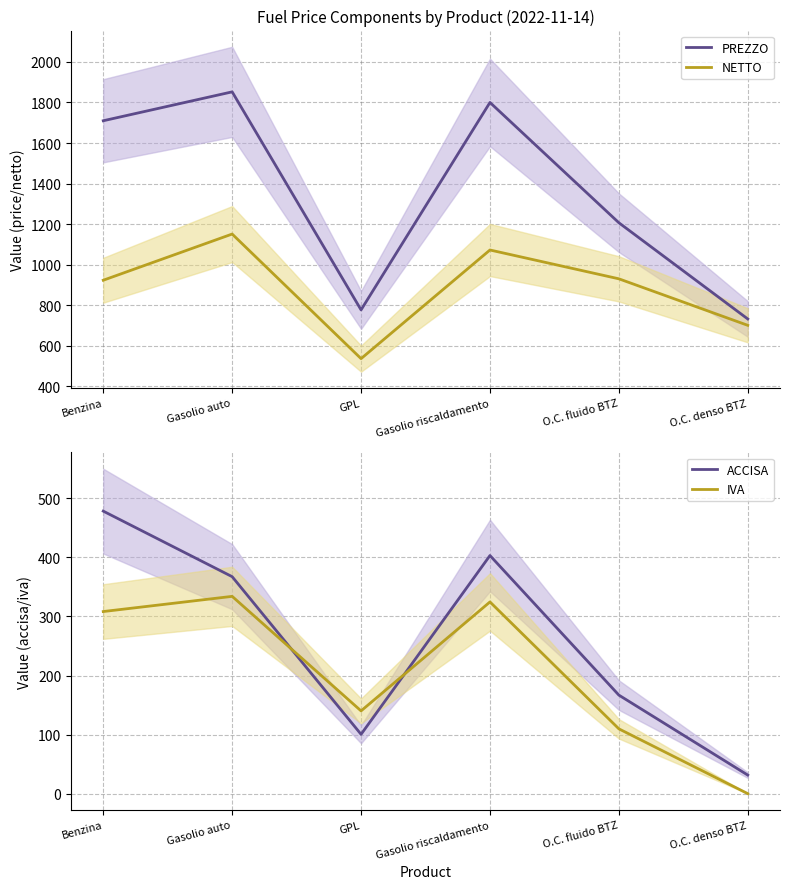

Reading left to right, what are all the values shown in this chart?

PREZZO: 1709.9	1852.5	776.9	1800.2	1206.7	732.1
NETTO: 923.2	1151.0	536.4	1072.3	930.2	700.7
ACCISA: 478.4	367.4	100.4	403.2	166.8	31.4
IVA: 308.4	334.1	140.1	324.6	109.7	0.0